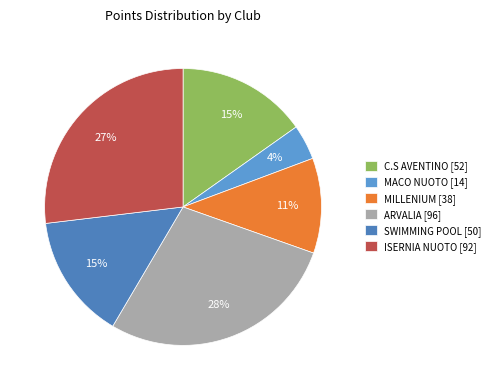

What is the ratio of the value at ISERNIA NUOTO to the value at SWIMMING POOL?

1.8